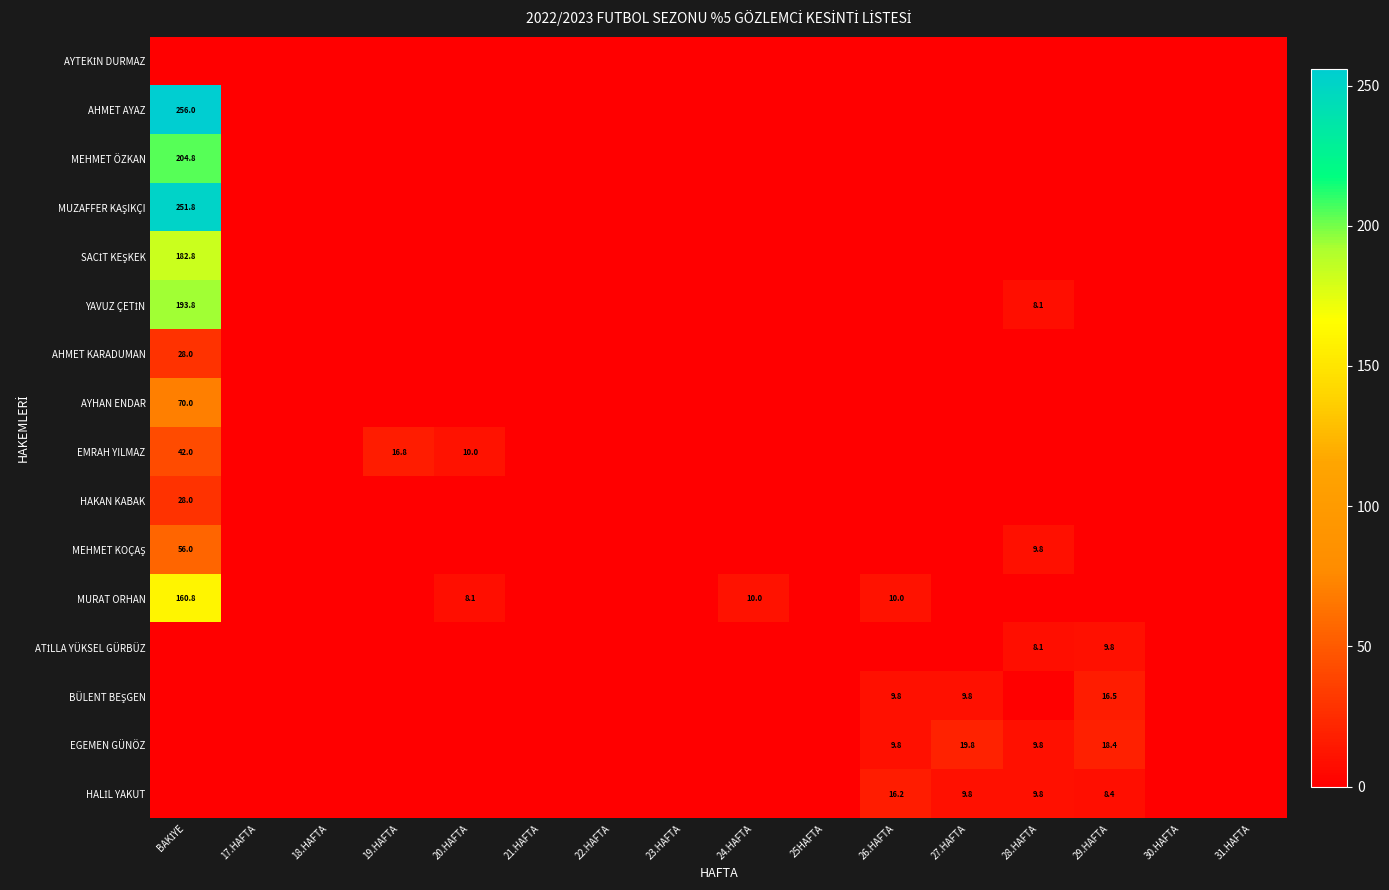

Which category has the lowest value in the ATİLLA YÜKSEL GÜRBÜZ series?

BAKİYE